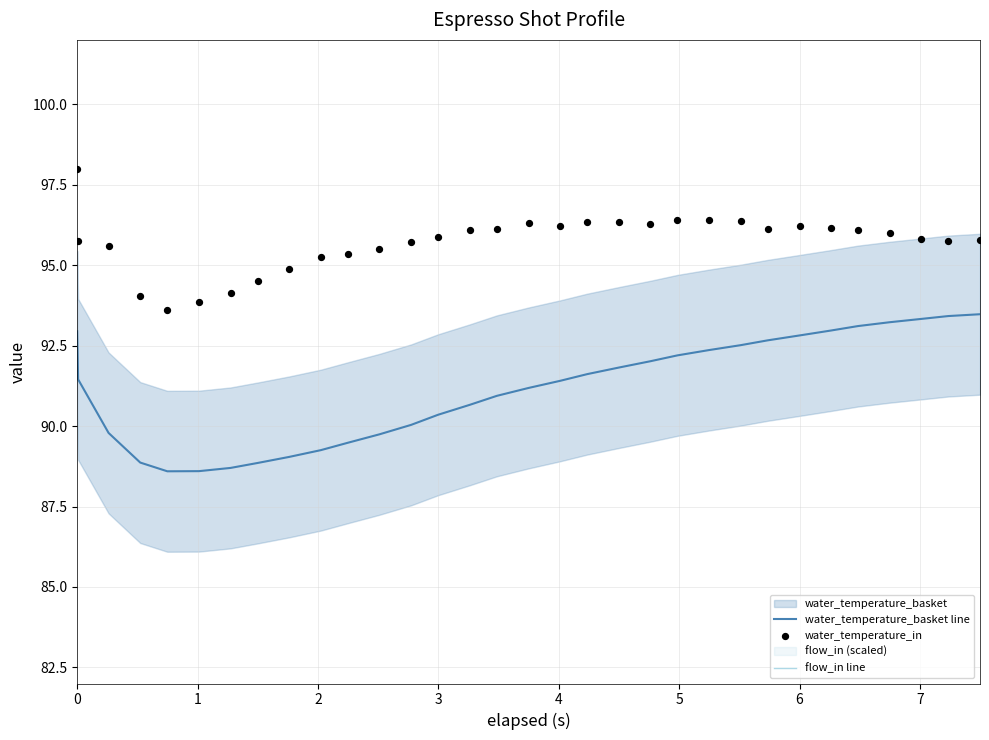

Which series has the largest Y range (max minus min)?

flow_in line